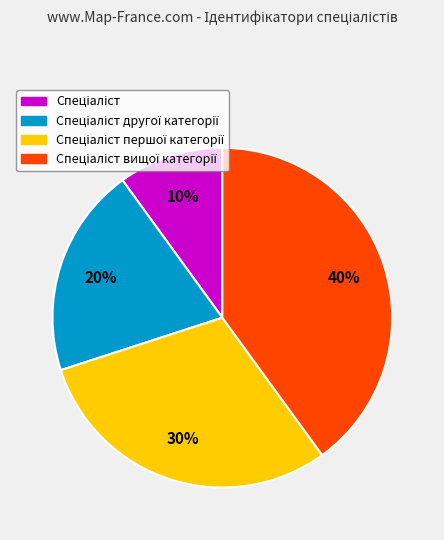

Is there a majority slice in this chart?

No